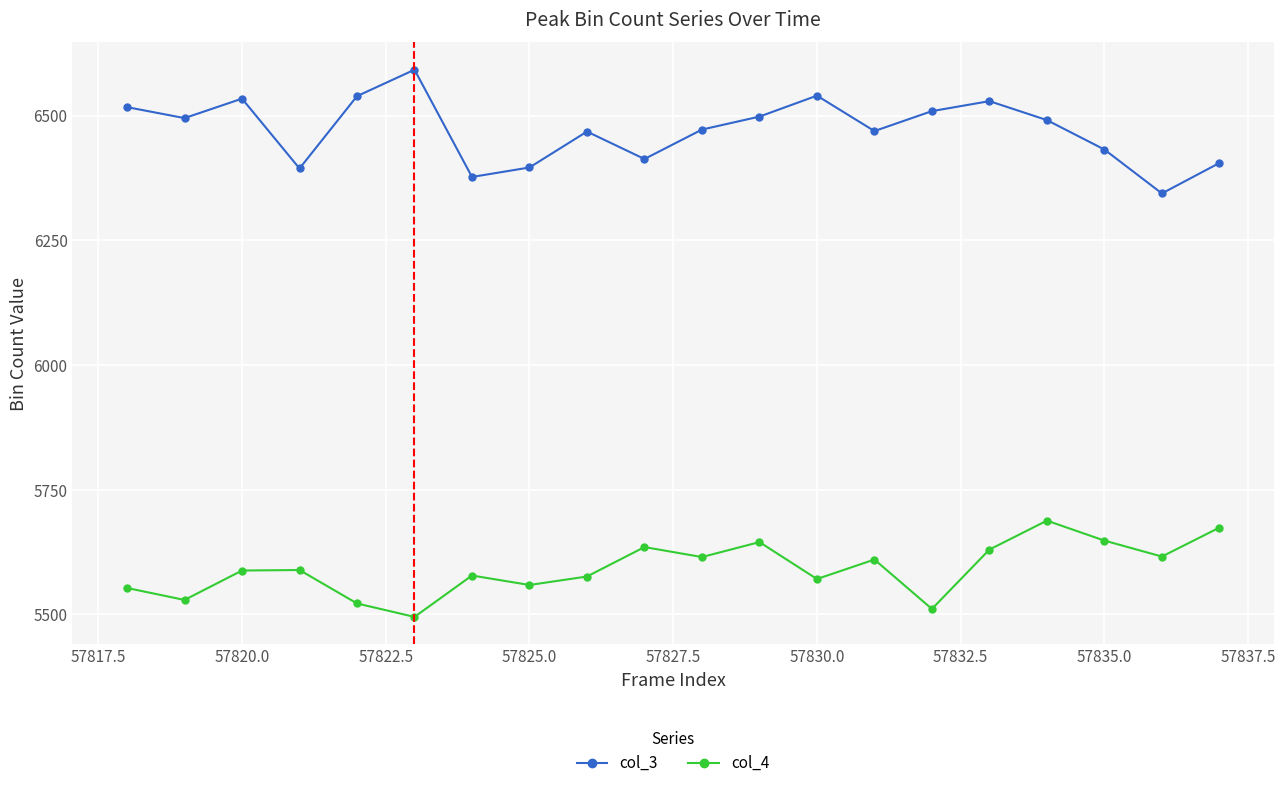

True or false: col_4 and col_3 intersect in this chart.

False